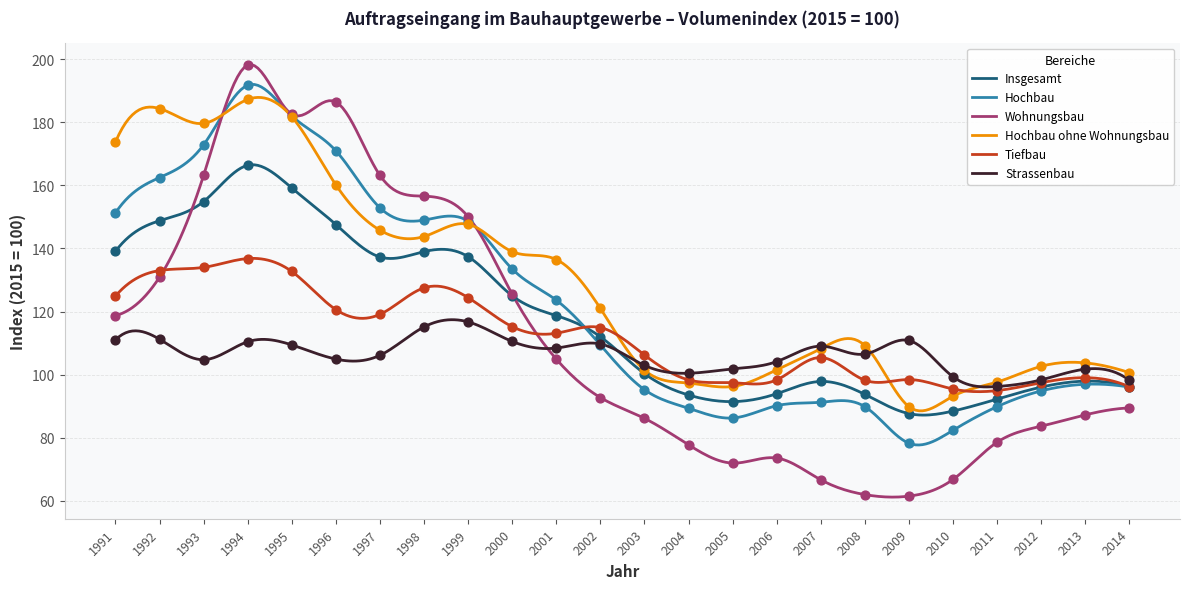

Which series has the largest total across all categories?

Hochbau ohne Wohnungsbau